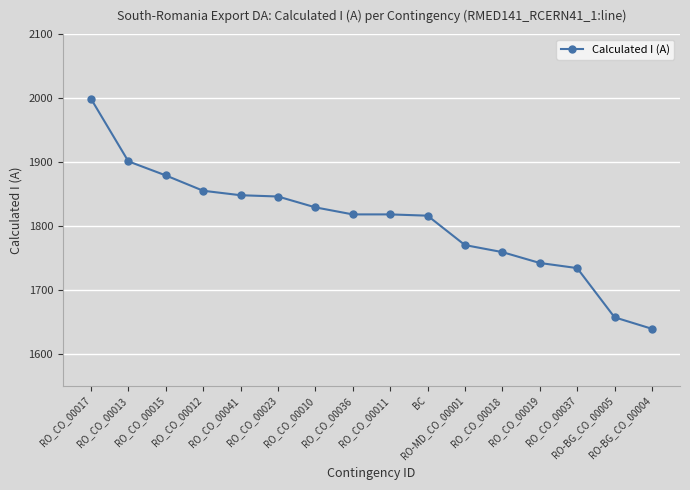

What is the average value?

1807